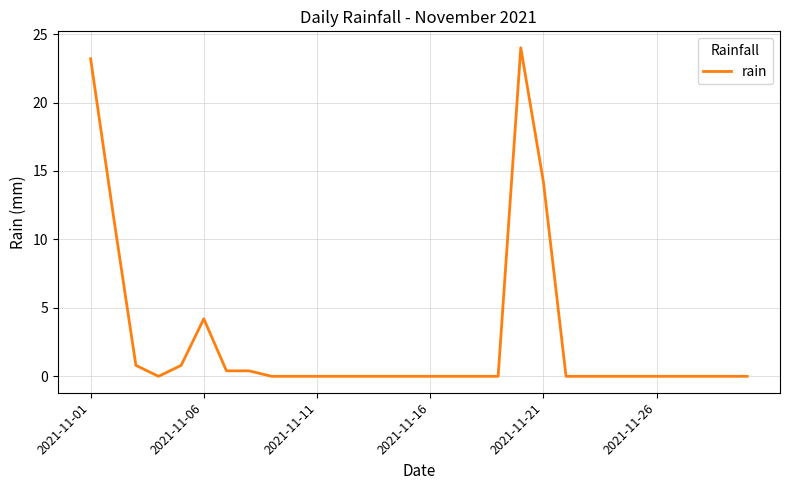

What is the difference between the maximum and minimum values?

24.0